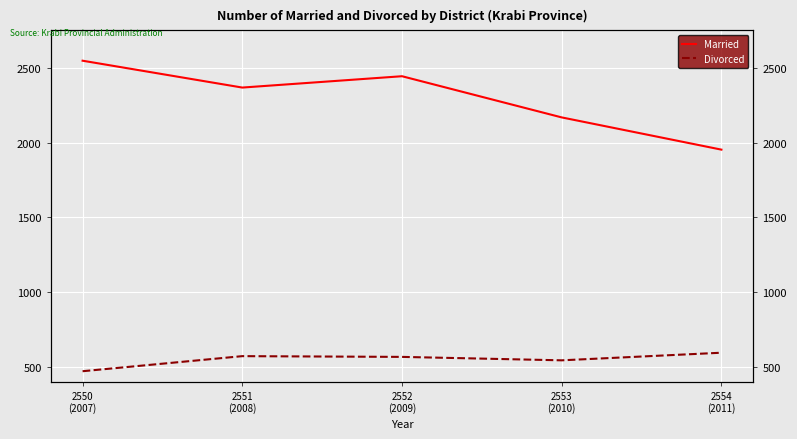

Is this an area chart (filled region under the line)?

No